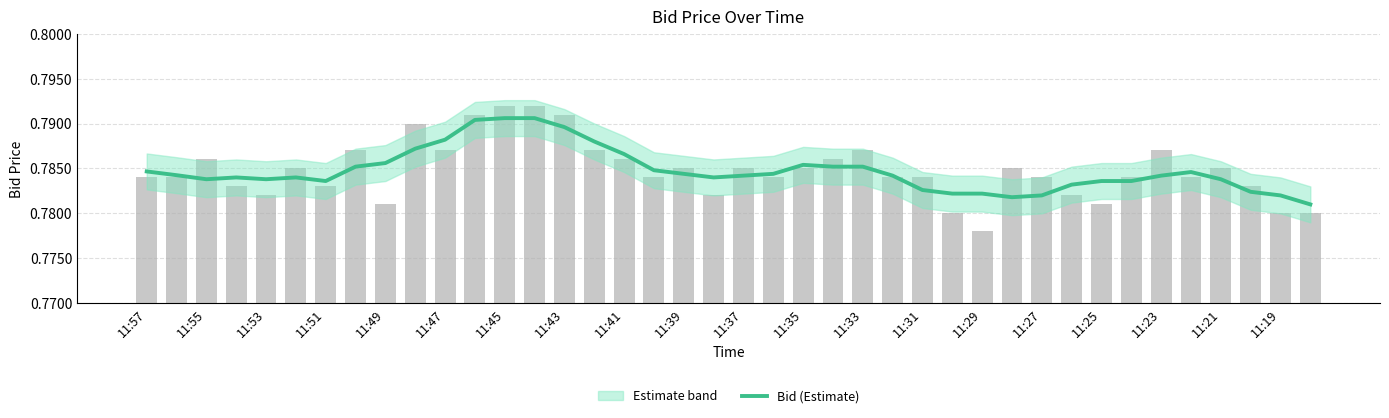

The value at 33 is 0.4. True or false?

False